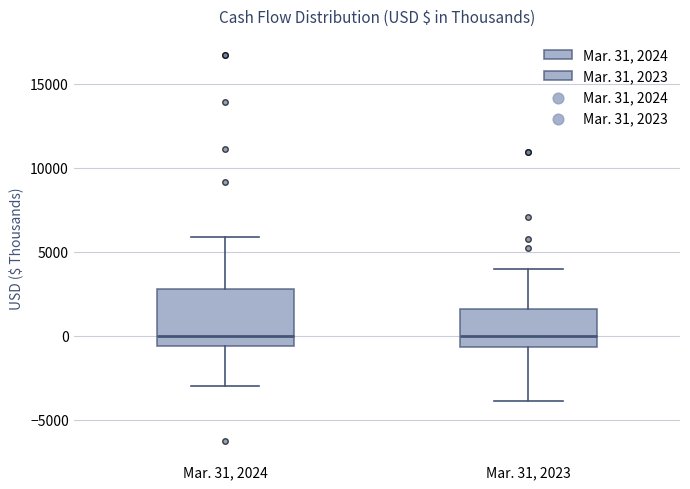

Comparing the boxes themselves (not the whiskers), which one is the tallest?

Mar. 31, 2024